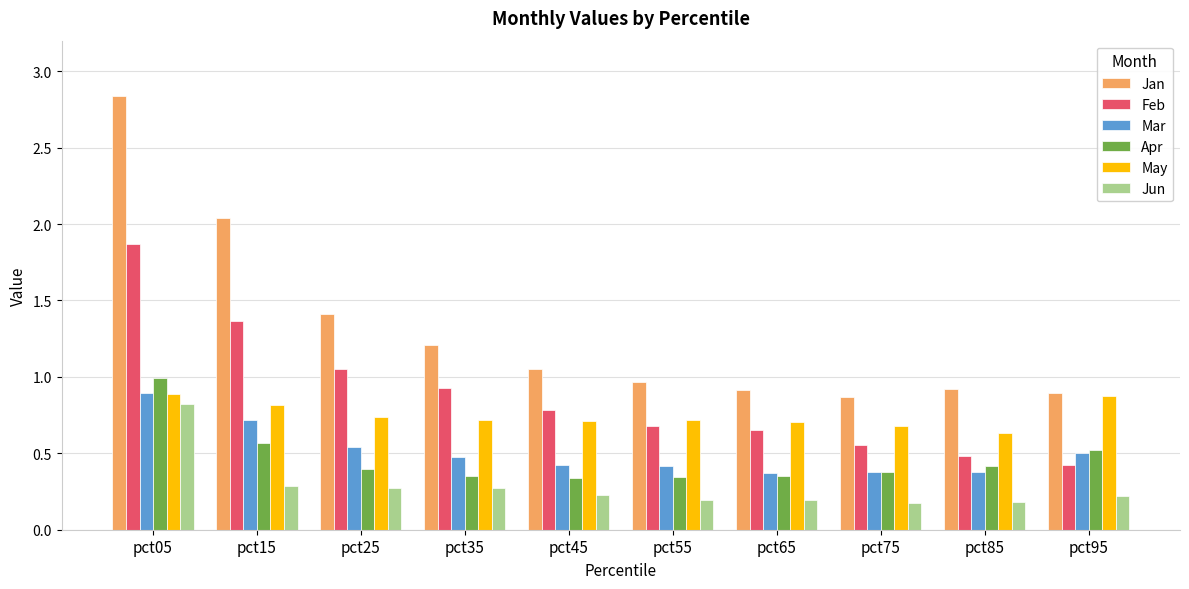

What is the sum of all Apr values?

4.7